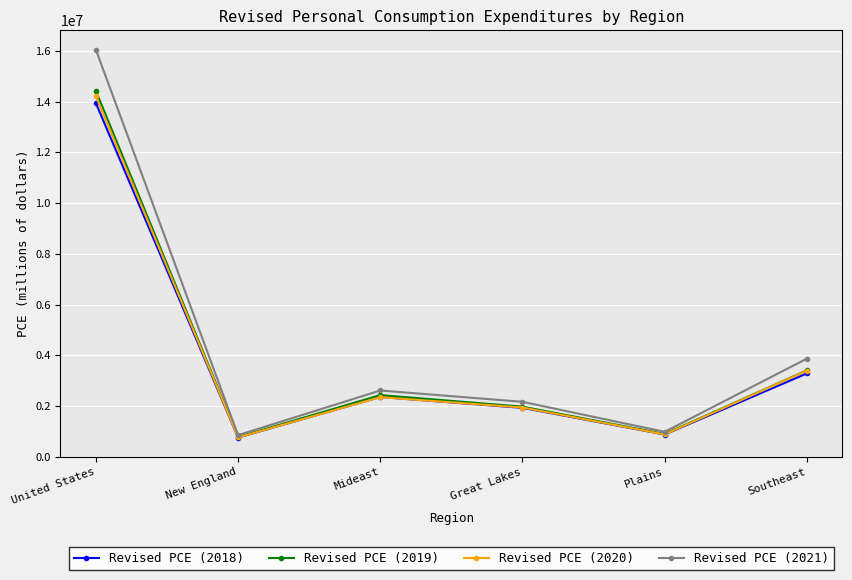

What is the label of the 3rd point from the right?

Great Lakes